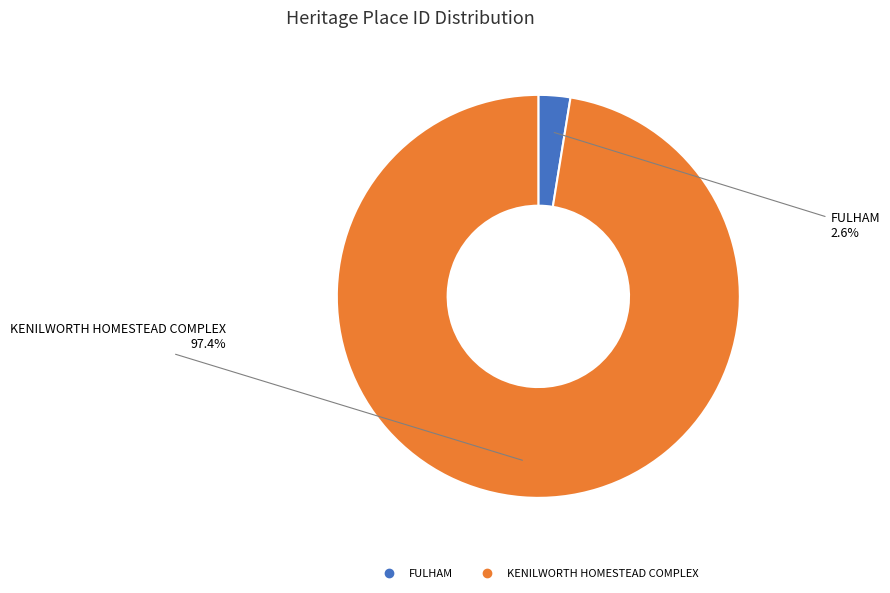

Does KENILWORTH HOMESTEAD COMPLEX represent more than half of the total?

Yes